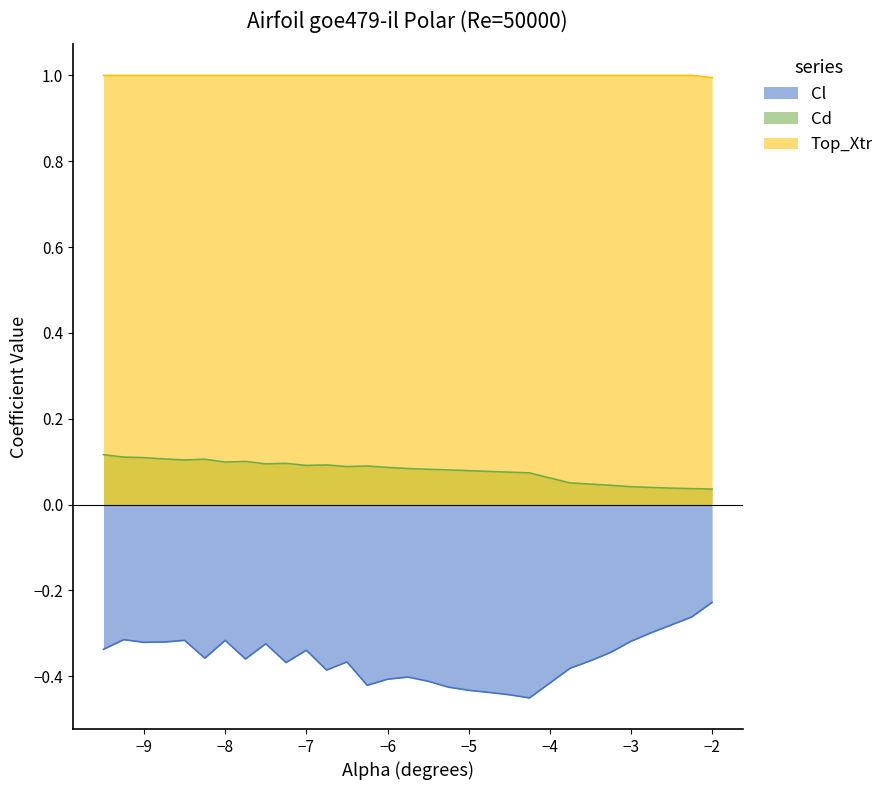

What is the total value across all series at −2?

0.8